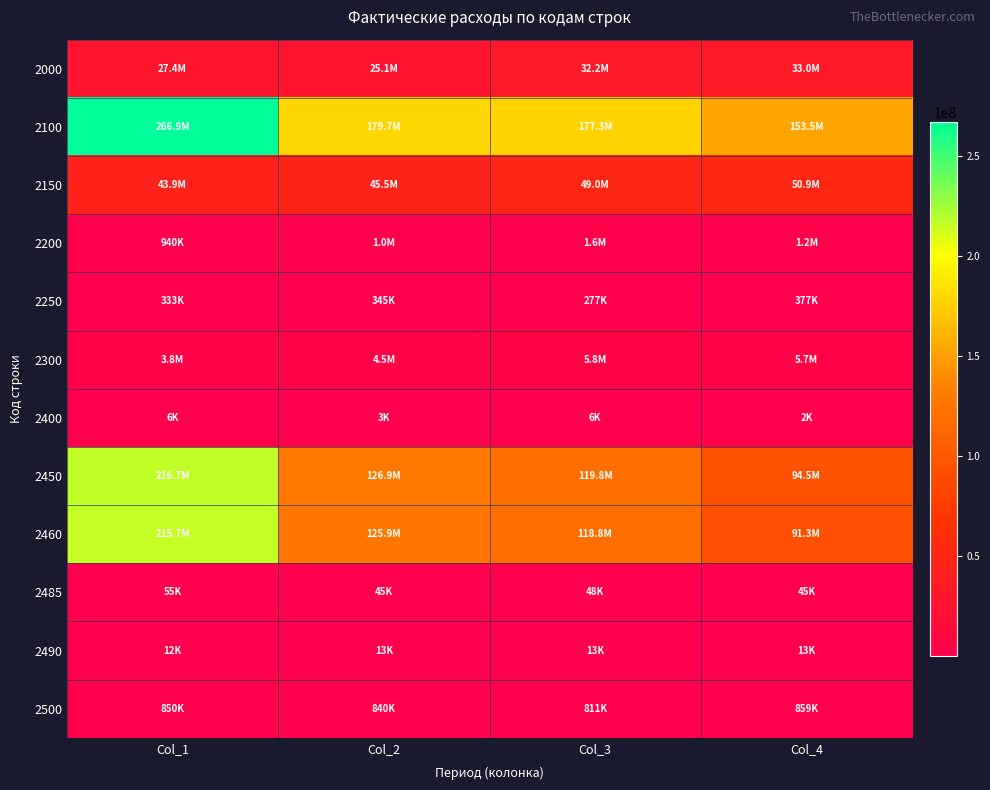

Which series has the largest total across all categories?

2100